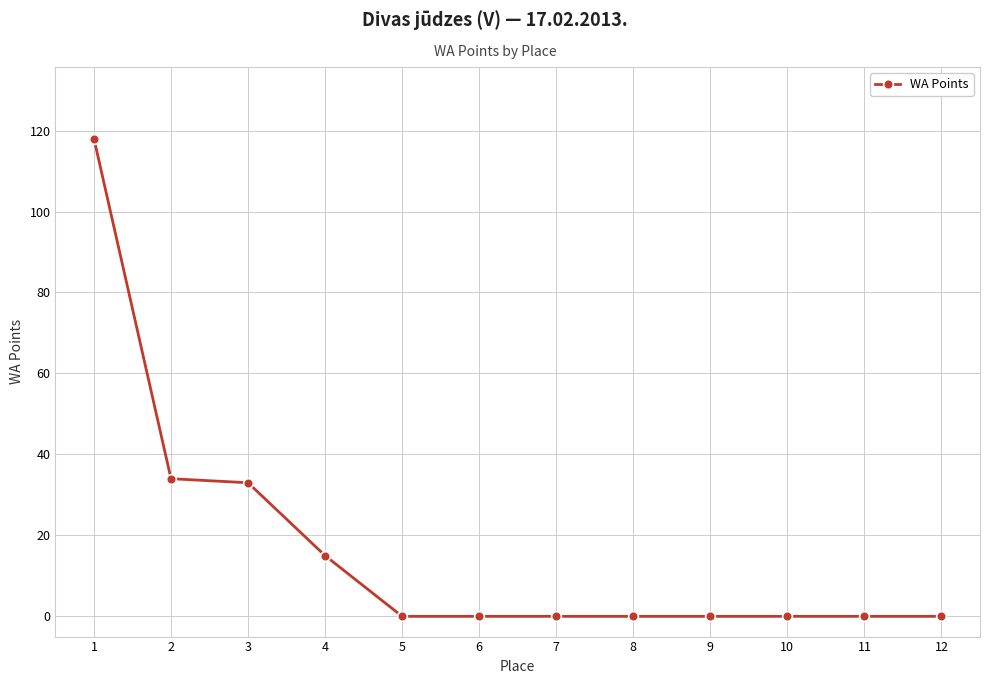

Reading right to left, extract all data points from this chart.

12=0	11=0	10=0	9=0	8=0	7=0	6=0	5=0	4=15	3=33	2=34	1=118